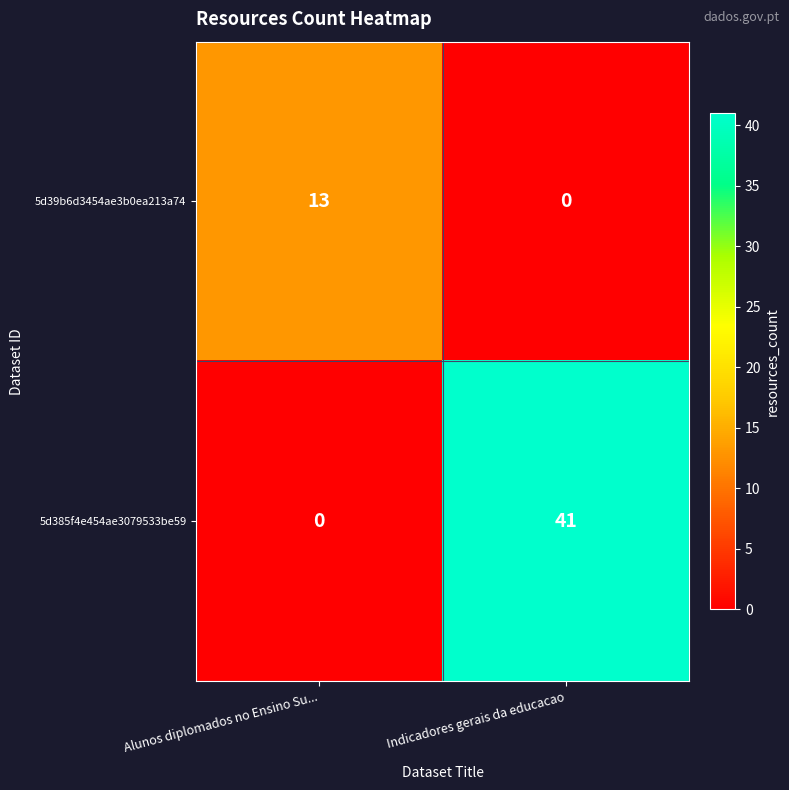

Where is 5d39b6d3454ae3b0ea213a74 nearest to the value 6?

Indicadores gerais da educacao